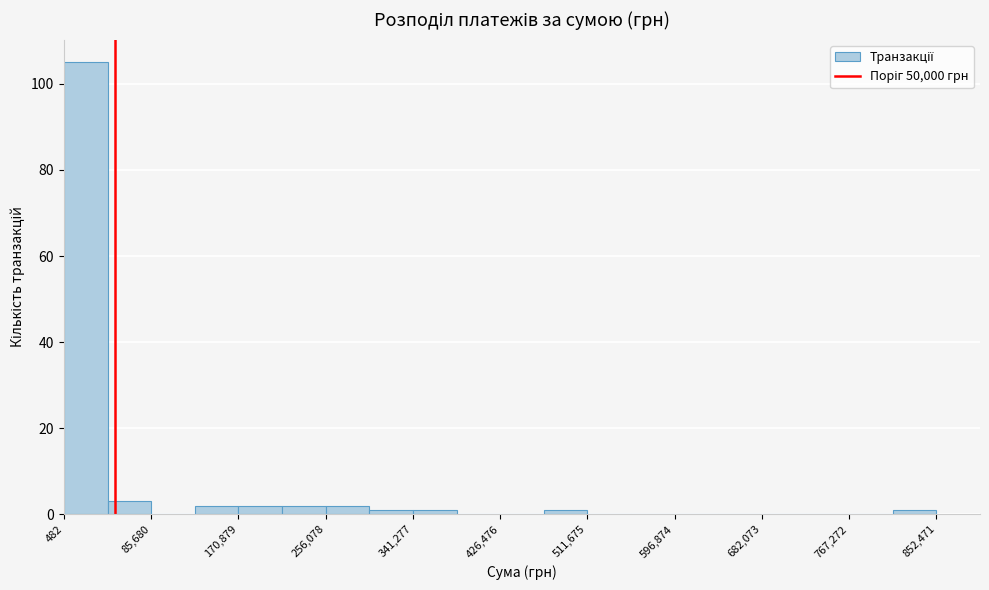

Over which range of the x-axis is the bar tallest?

0 to 40000